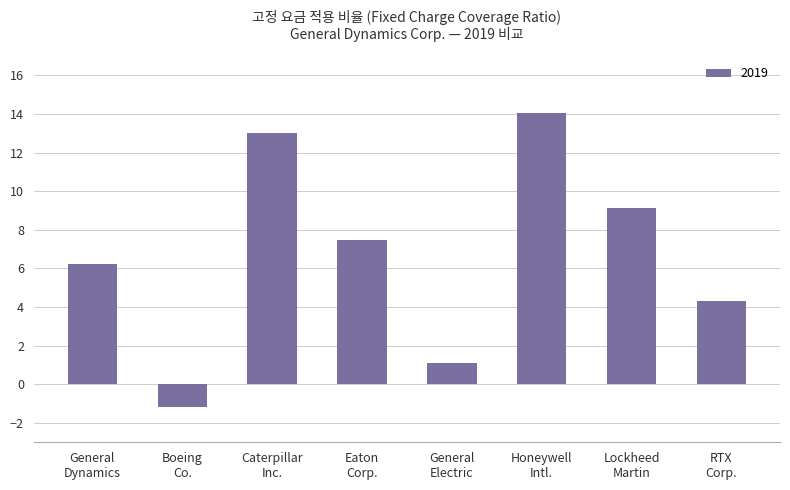

What is the average value?

6.8